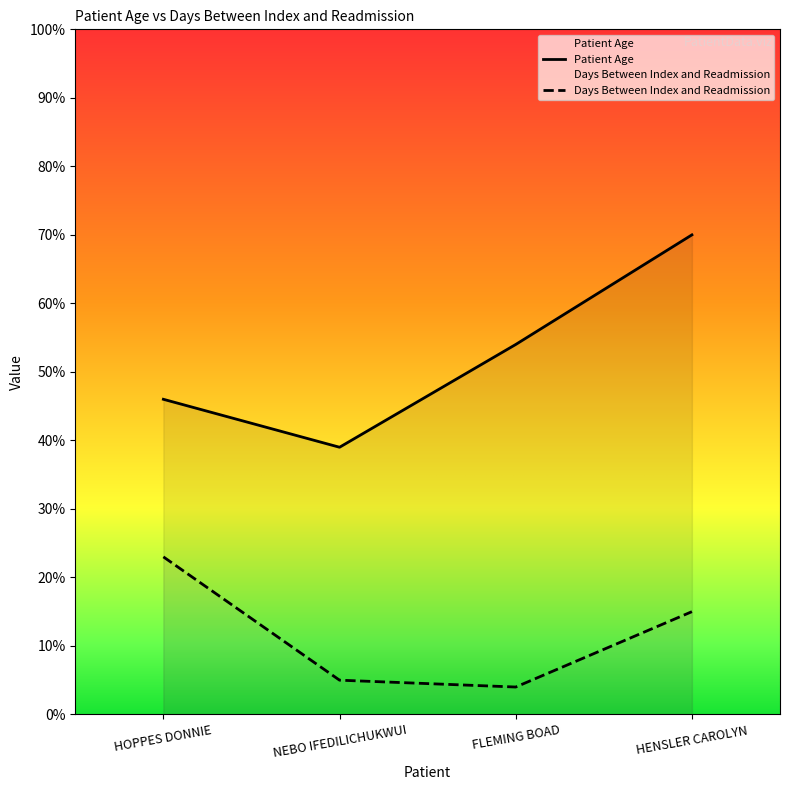

How many lines are shown in the chart?

2